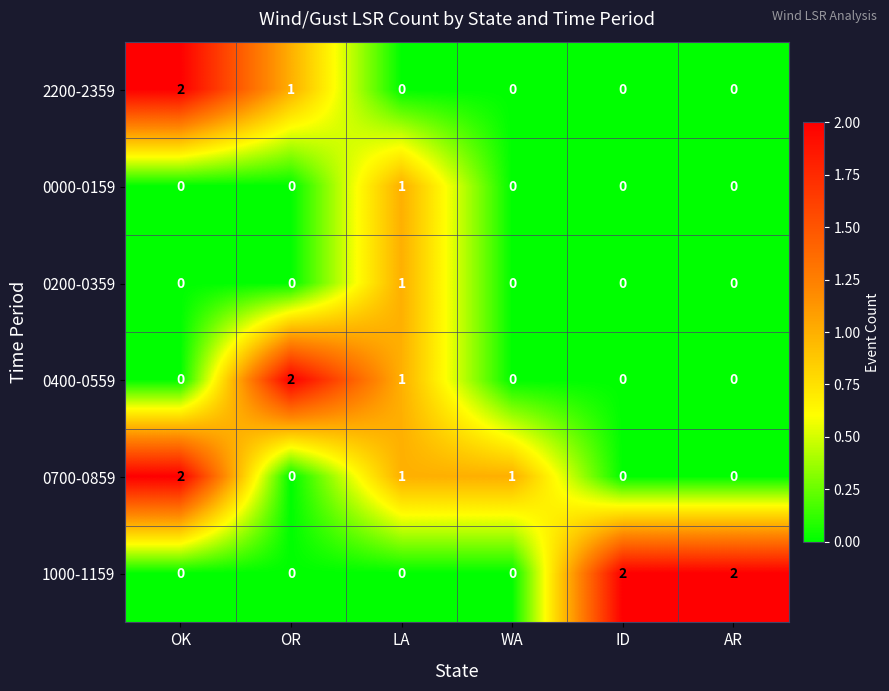

Count the 1000-1159 values in the range 0 to 2.

6